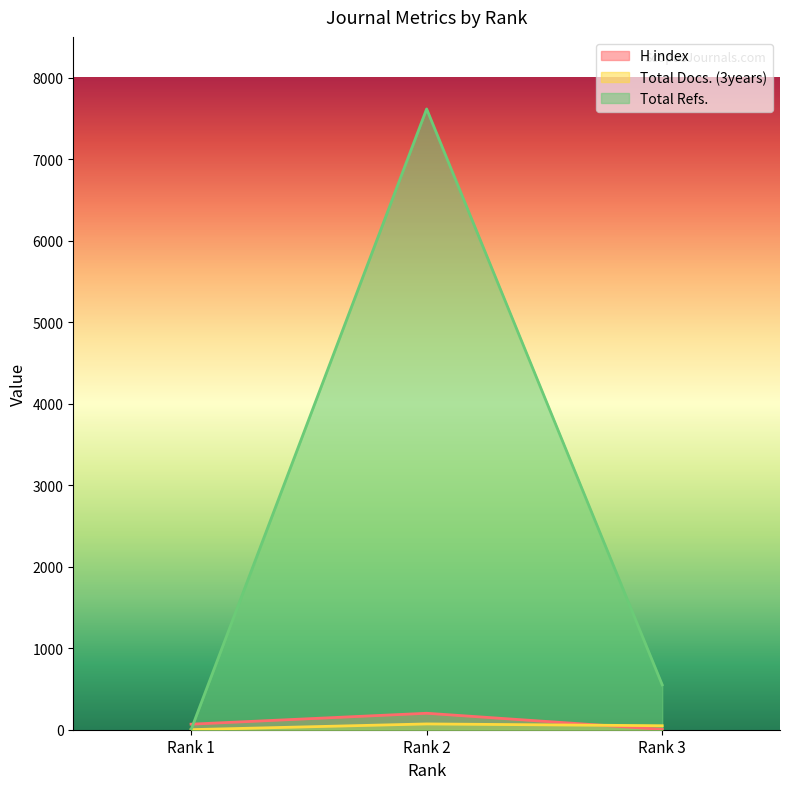

Is it true that Total Refs. equals 7616 at Rank 2?

True